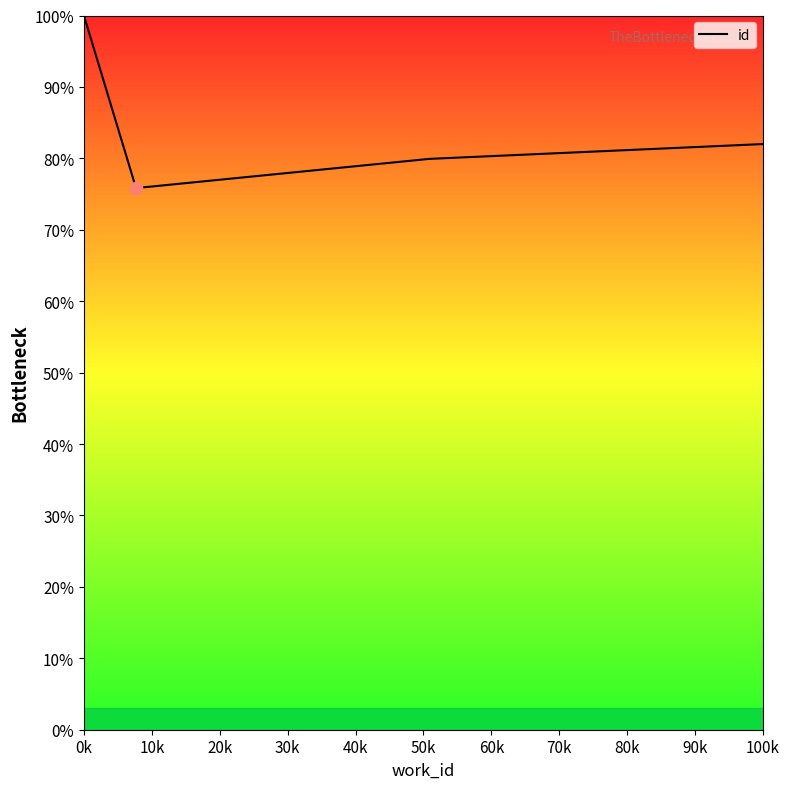

What is the difference between the maximum and minimum values?

24.2